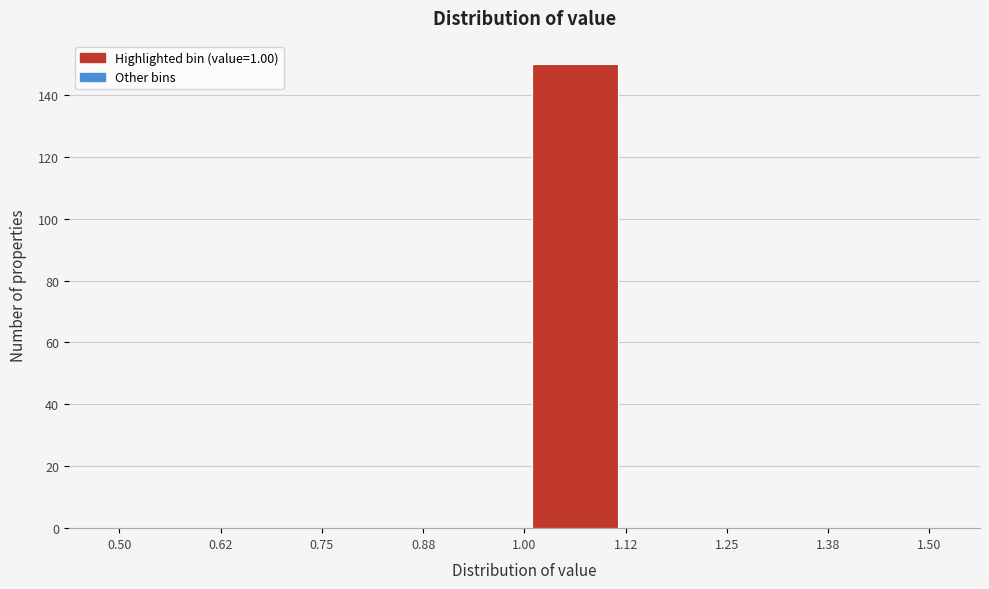

How tall is the bar that spans 1.00 to 1.12 on the x-axis? The values are not printed on the chart, so give them approximately, as read against the axis.

150